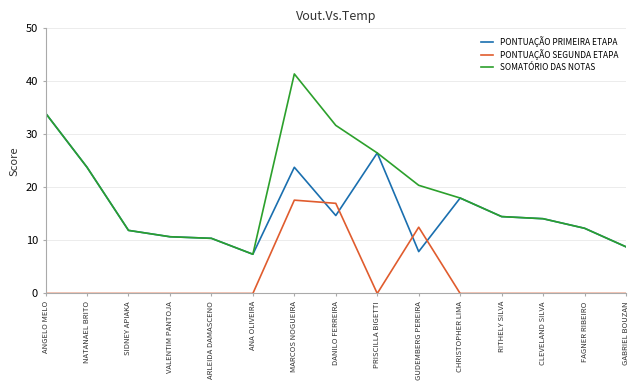

At which category is the sum across all series the highest?

MARCOS NOGUEIRA